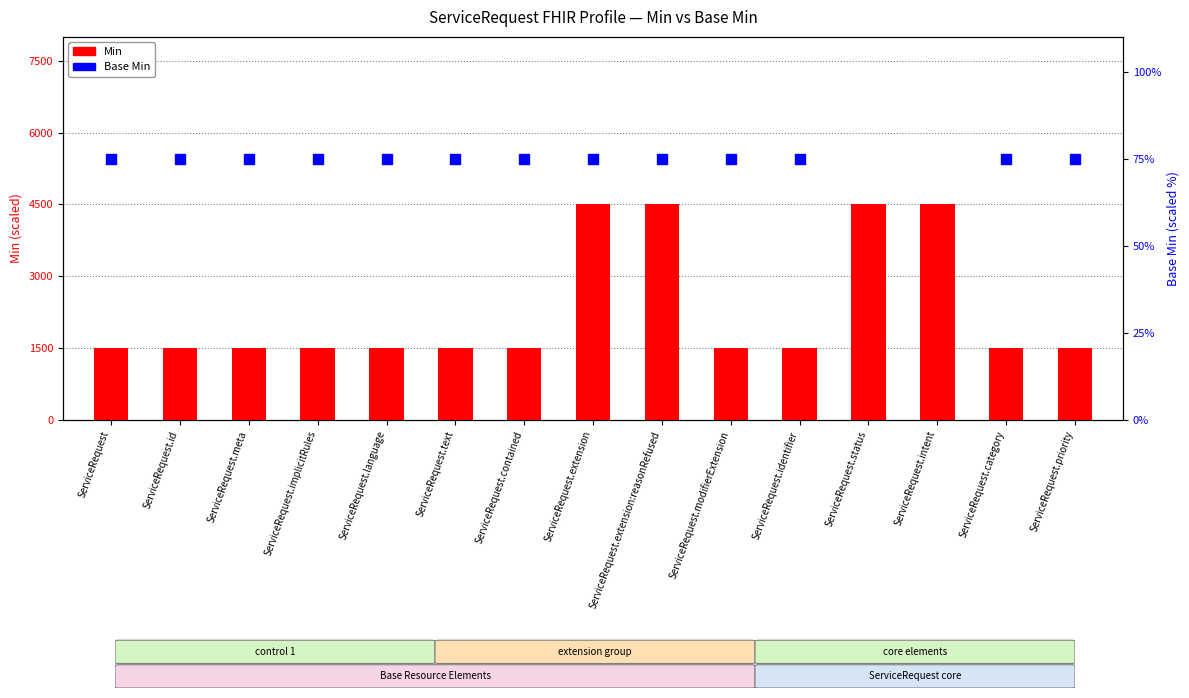

What are all the series names shown in the legend?

Min, Base Min